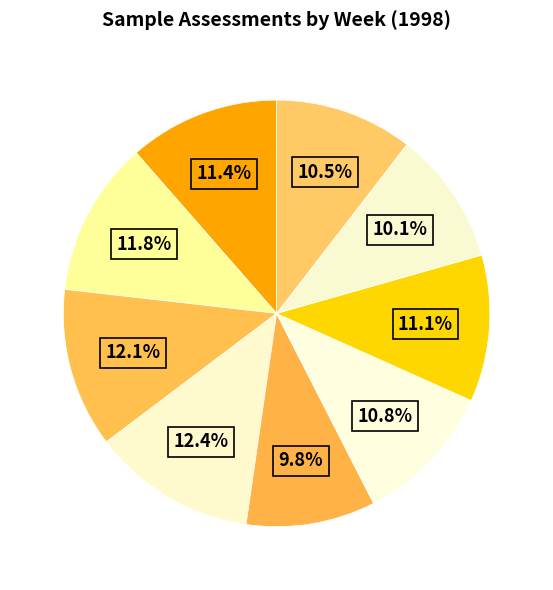

Which category has the smallest portion of the pie?

W30